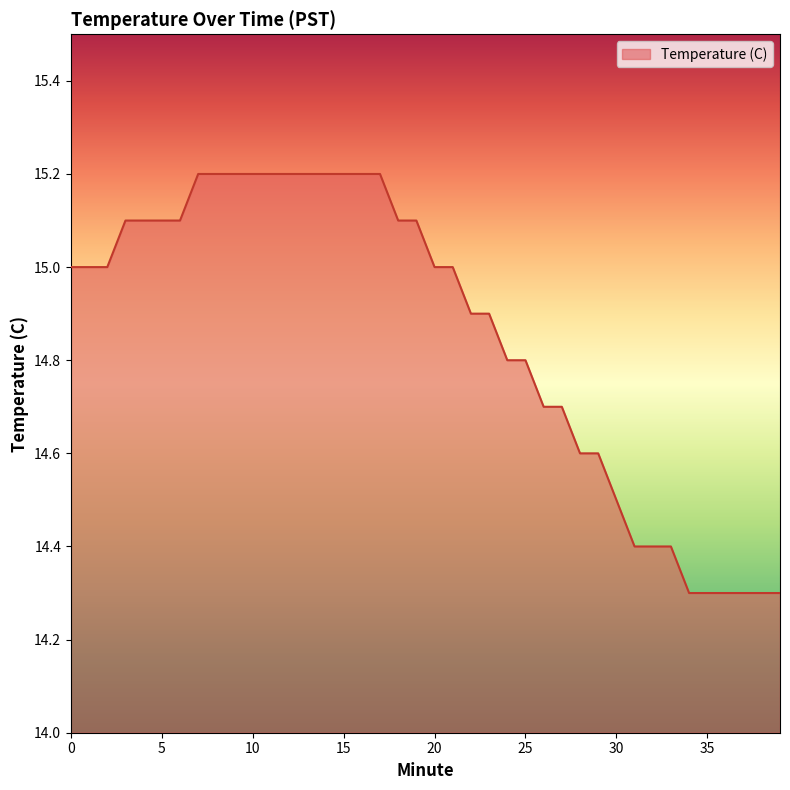

What is the maximum value shown in the chart?

15.2